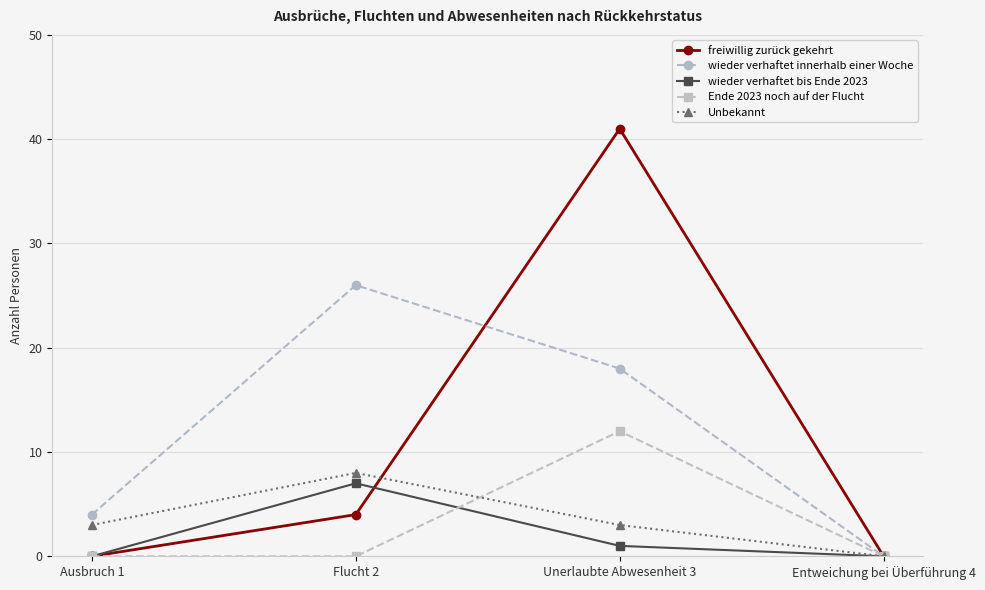

True or false: Unbekannt has more than 0 points higher than both neighbors.

True